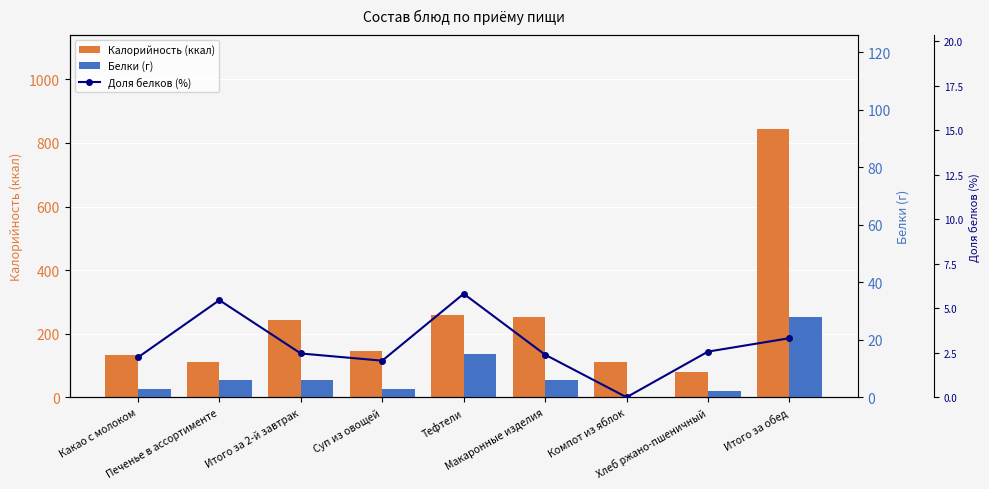

What is the maximum value shown in the chart?

844.0